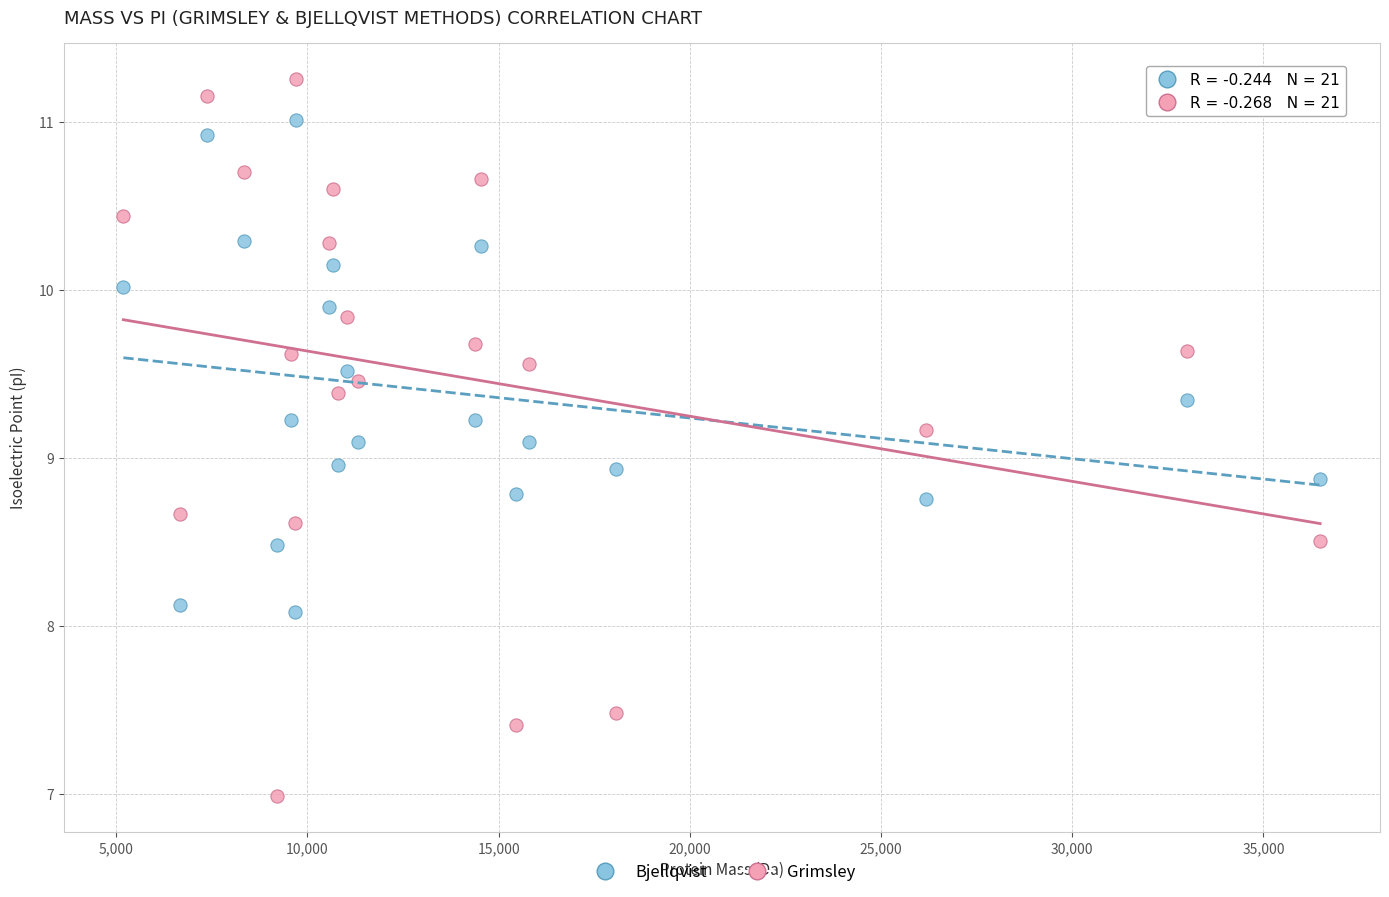

Which series has the largest Y range (max minus min)?

Grimsley